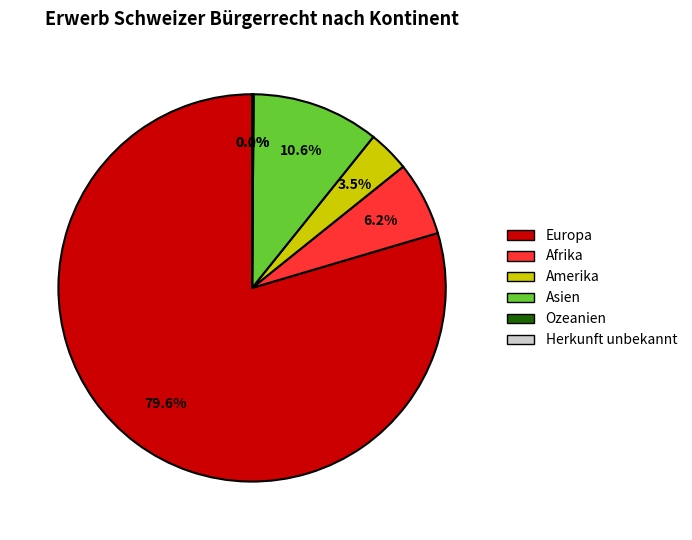

True or false: Asien accounts for 11% of the total.

True